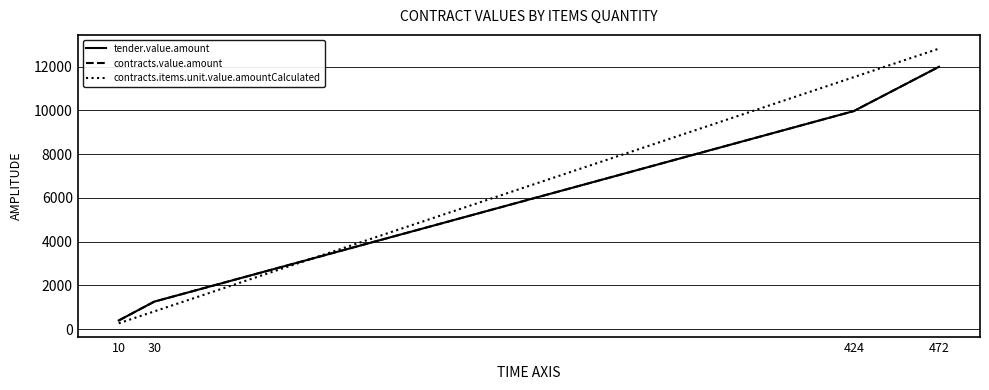

Is this an area chart (filled region under the line)?

No